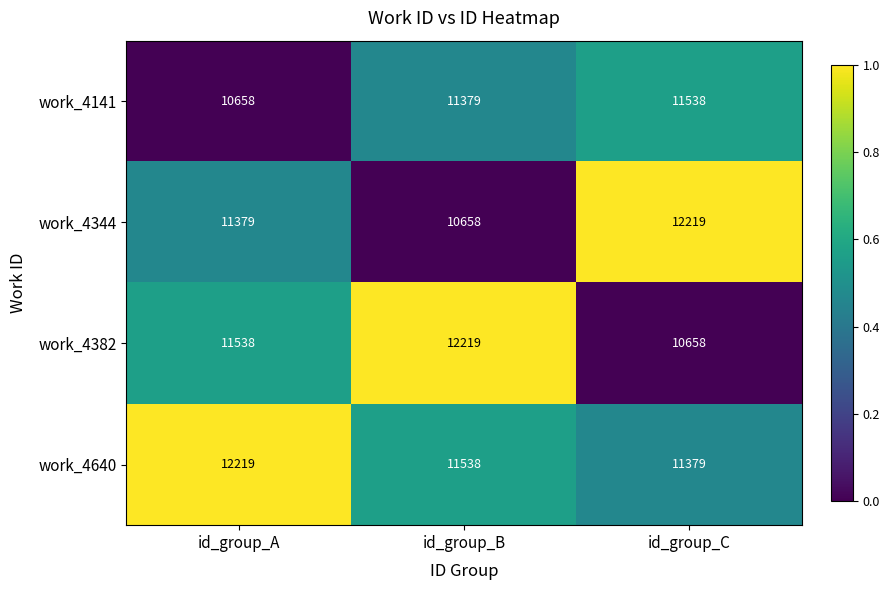

What is the difference between the work_4382 values at id_group_B and id_group_A?

681